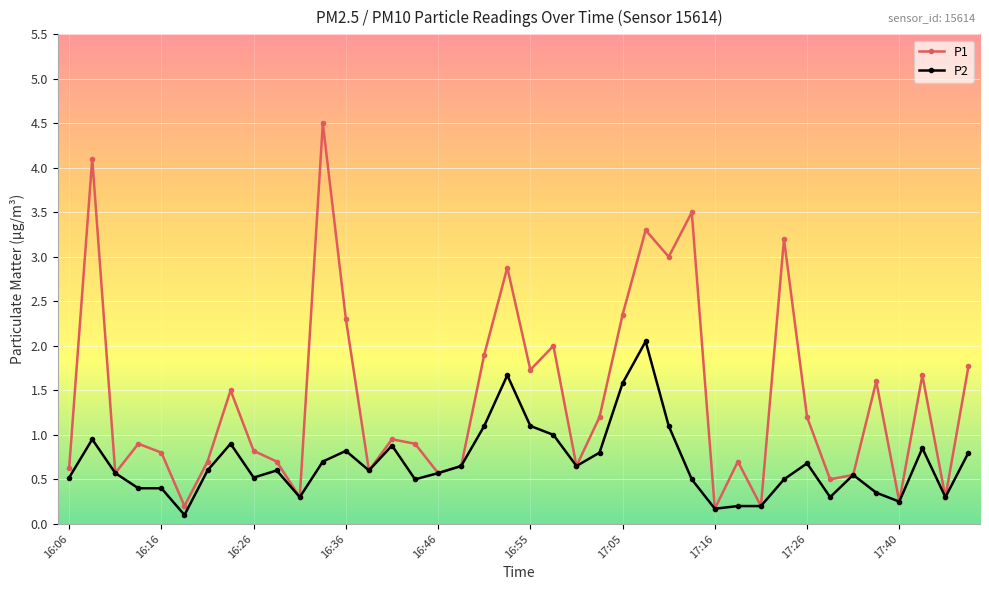

True or false: P2 has more than 1 points higher than both neighbors.

True